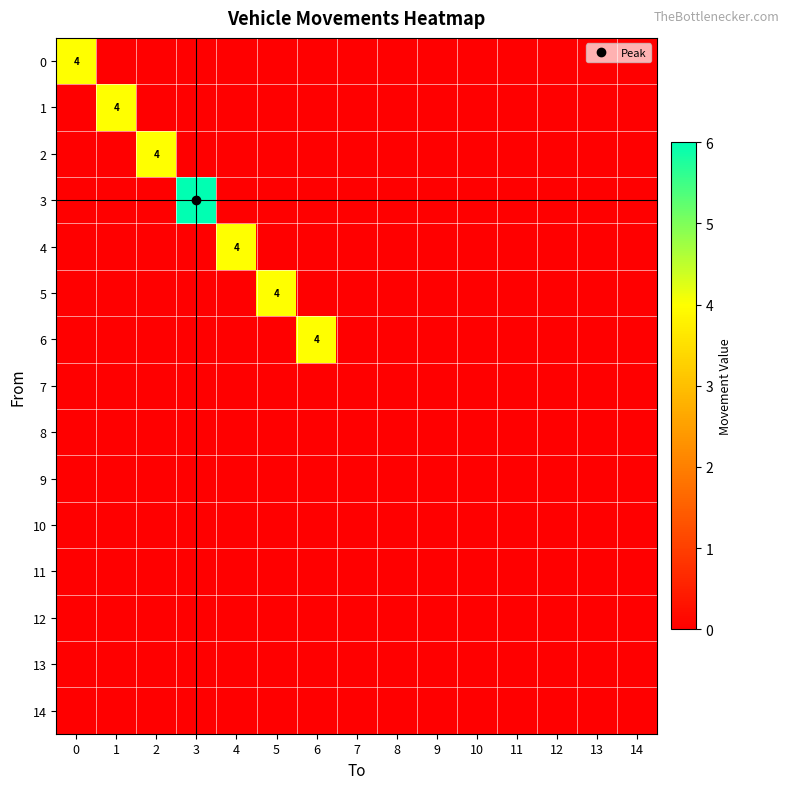

Is it true that row_13 equals 0 at 1?

True